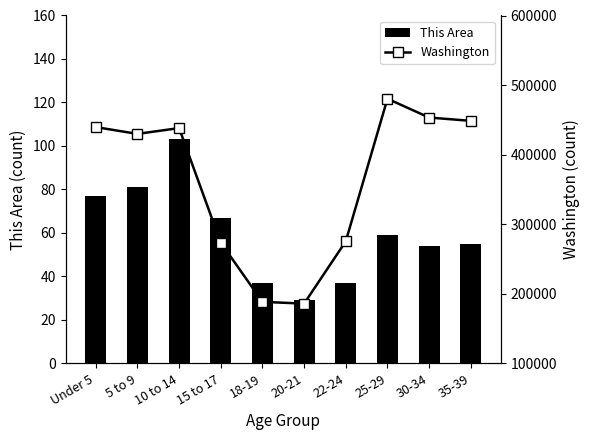

Which series changed the most between 10 to 14 and 20-21?

Washington